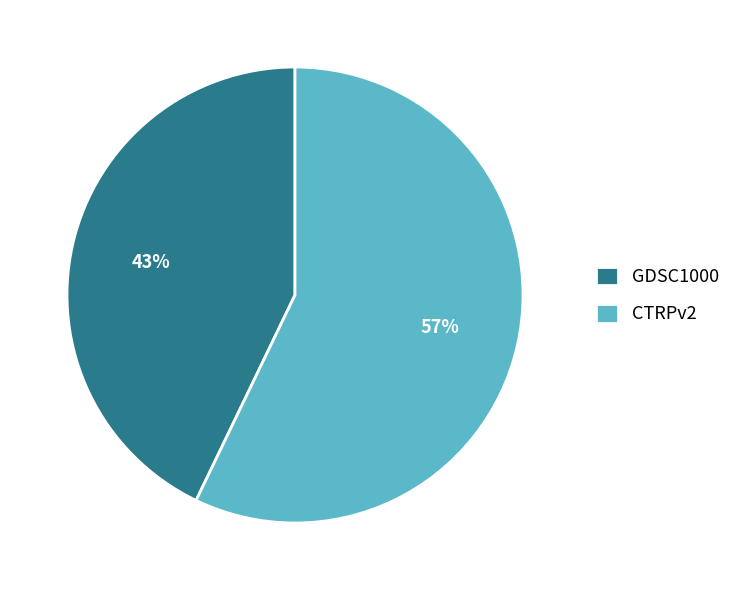

To the nearest percent, what portion does GDSC1000 represent?

43%